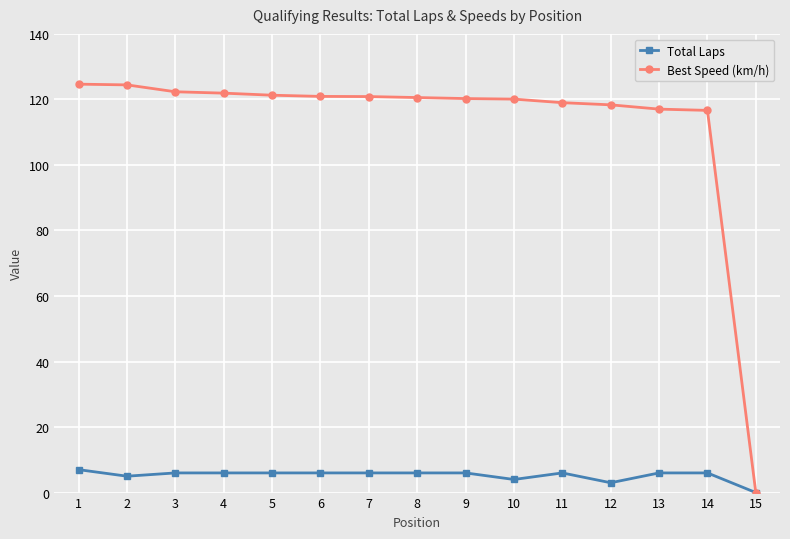

What is the value of the Best Speed (km/h) point at the 5th from the left?

121.3